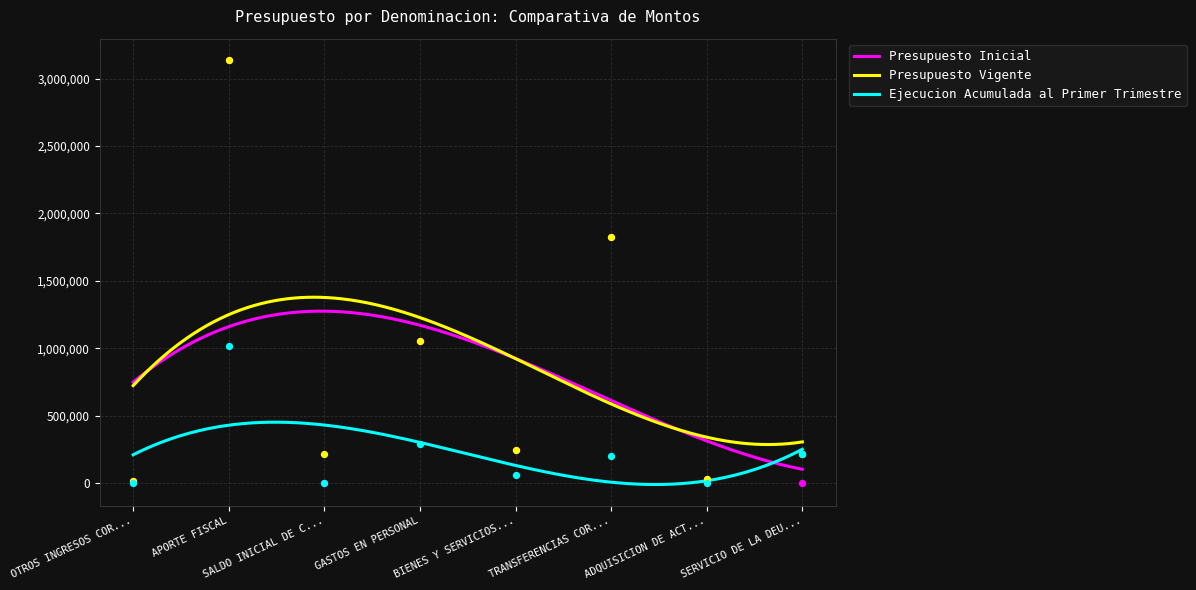

Which series contains the lowest Y value?

Presupuesto Inicial